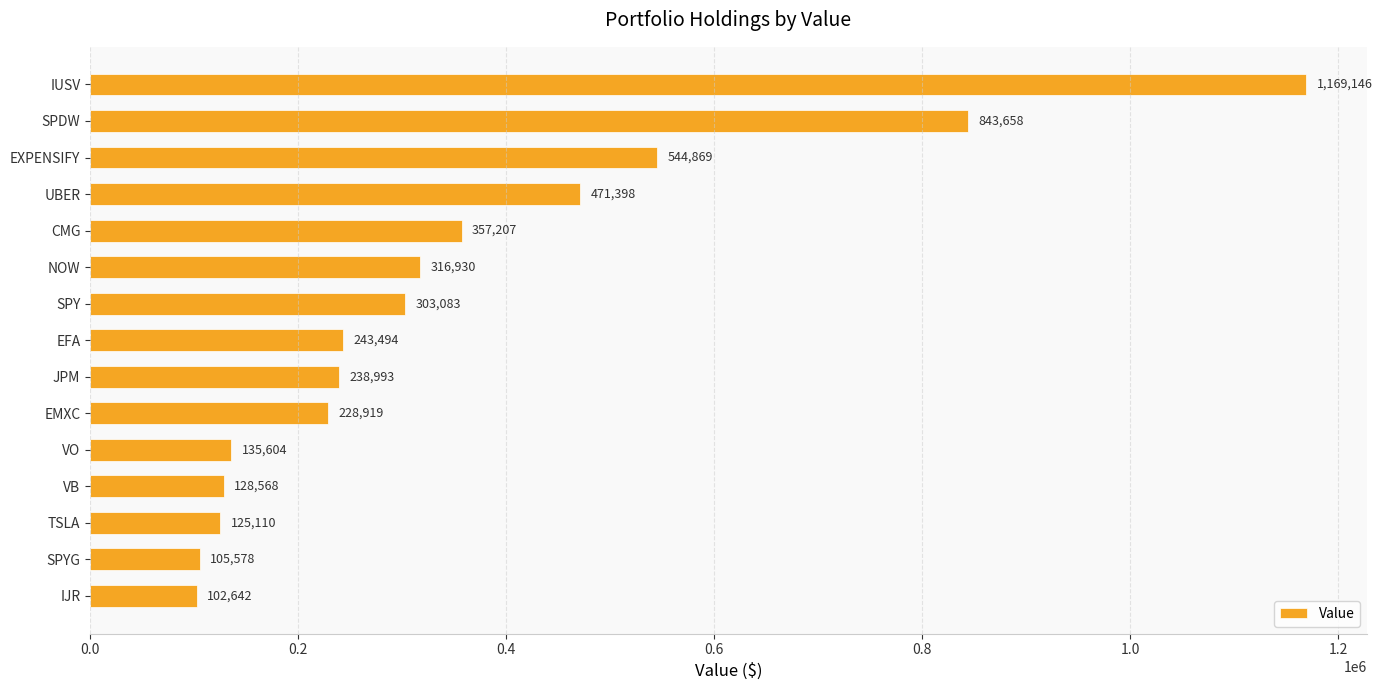

What is the value of the 11th bar from the top?

135604